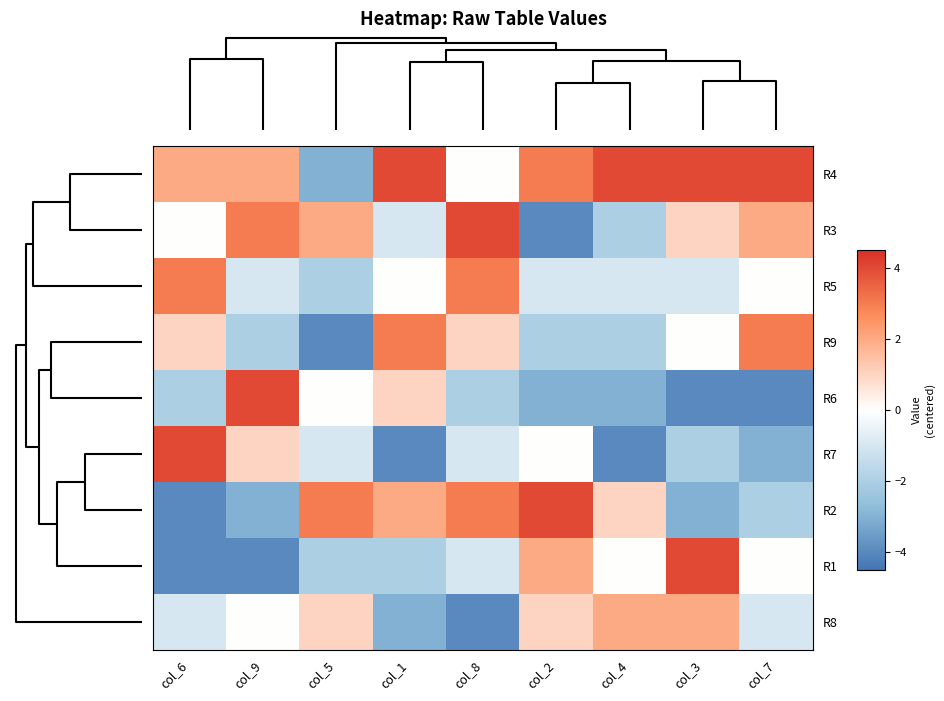

Reading right to left, transcribe all the data shown in this chart.

R4: col_7=4	col_3=4	col_4=4	col_2=3	col_8=0	col_1=4	col_5=-3	col_9=2	col_6=2
R3: col_7=2	col_3=1	col_4=-2	col_2=-4	col_8=4	col_1=-1	col_5=2	col_9=3	col_6=0
R5: col_7=0	col_3=-1	col_4=-1	col_2=-1	col_8=3	col_1=0	col_5=-2	col_9=-1	col_6=3
R9: col_7=3	col_3=0	col_4=-2	col_2=-2	col_8=1	col_1=3	col_5=-4	col_9=-2	col_6=1
R6: col_7=-4	col_3=-4	col_4=-3	col_2=-3	col_8=-2	col_1=1	col_5=0	col_9=4	col_6=-2
R7: col_7=-3	col_3=-2	col_4=-4	col_2=0	col_8=-1	col_1=-4	col_5=-1	col_9=1	col_6=4
R2: col_7=-2	col_3=-3	col_4=1	col_2=4	col_8=3	col_1=2	col_5=3	col_9=-3	col_6=-4
R1: col_7=0	col_3=4	col_4=0	col_2=2	col_8=-1	col_1=-2	col_5=-2	col_9=-4	col_6=-4
R8: col_7=-1	col_3=2	col_4=2	col_2=1	col_8=-4	col_1=-3	col_5=1	col_9=0	col_6=-1